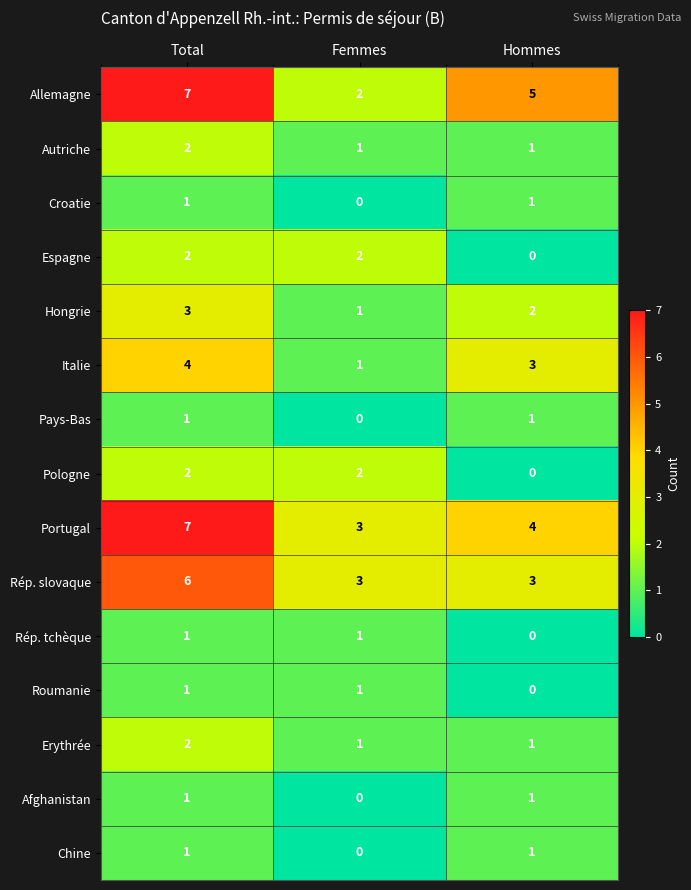

How many Roumanie values are between 0 and 1?

3